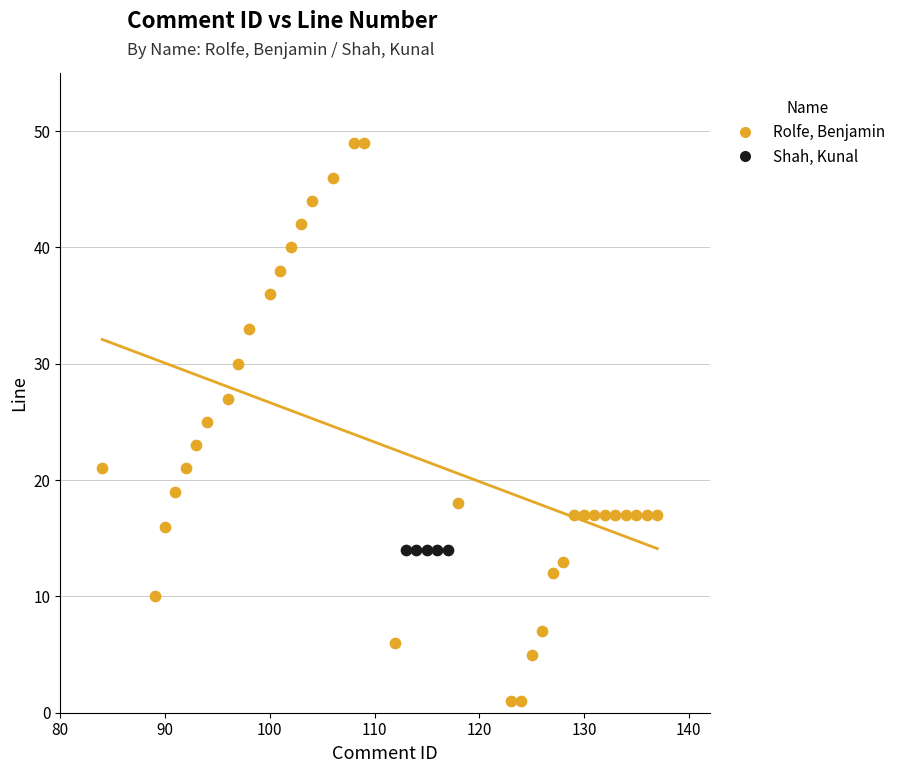

Which series reaches the maximum Y coordinate?

Rolfe, Benjamin